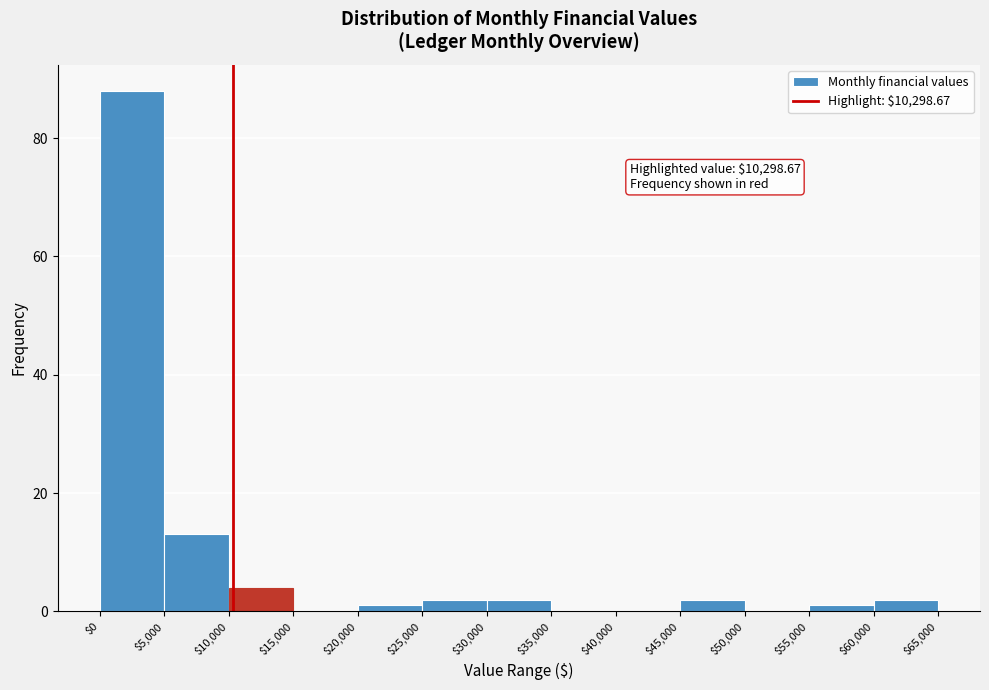

Over which range of the x-axis is the bar tallest?

$0 to $5,000